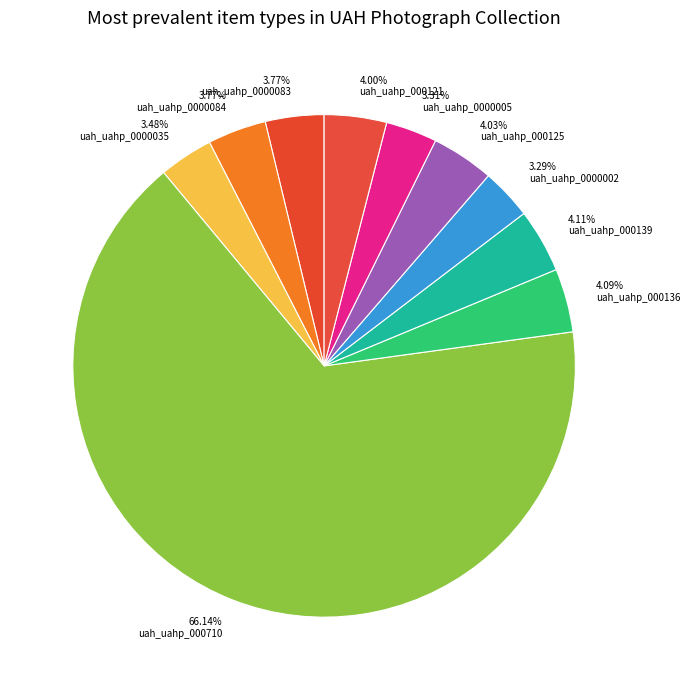

What is the majority slice?

uah_uahp_000710